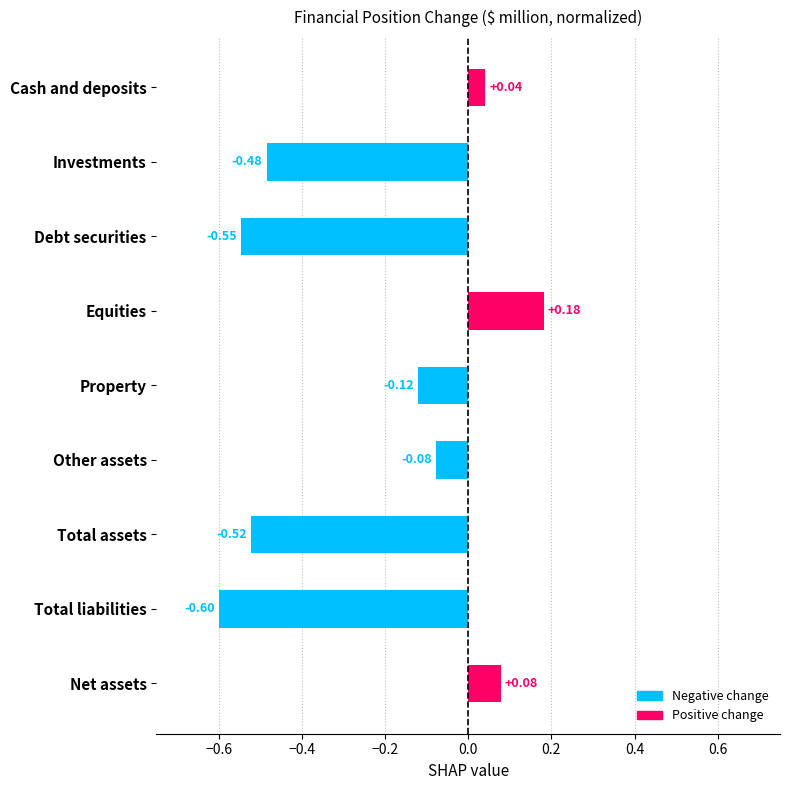

What is the average value?

-0.2